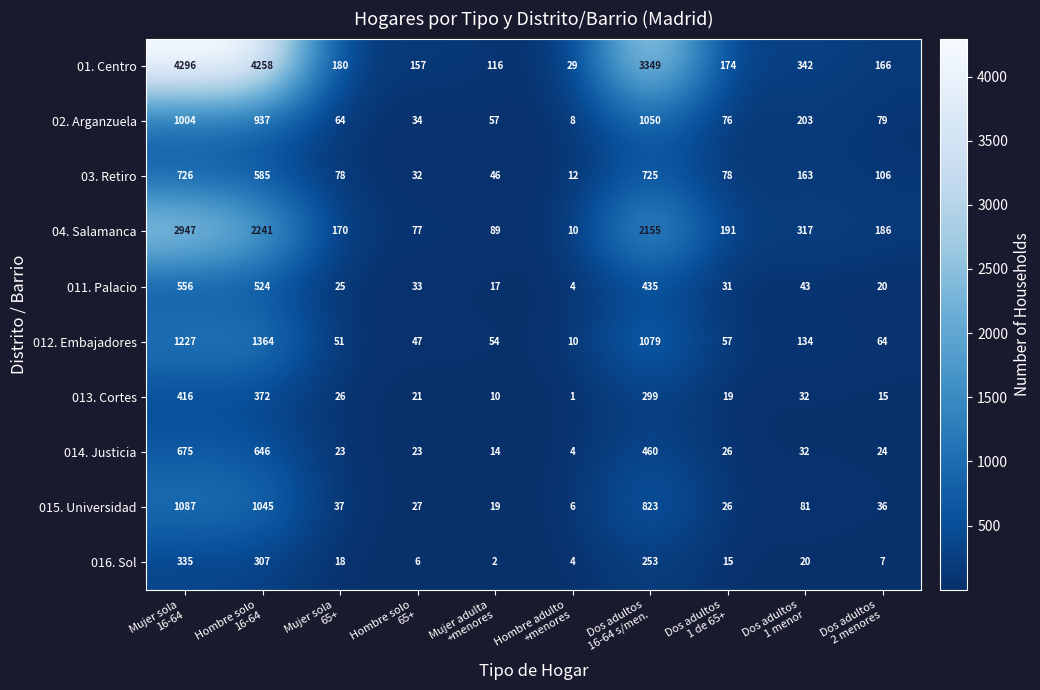

Which series has the largest total across all categories?

01. Centro